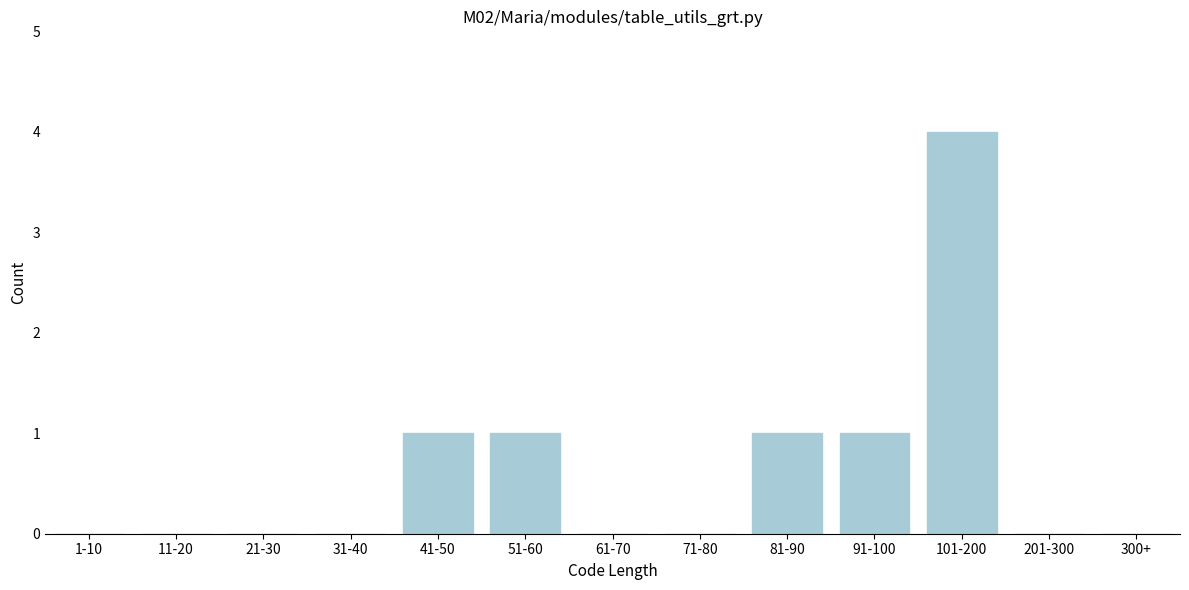

Reading left to right, extract all data points from this chart.

1-10=0	11-20=0	21-30=0	31-40=0	41-50=1	51-60=1	61-70=0	71-80=0	81-90=1	91-100=1	101-200=4	201-300=0	300+=0